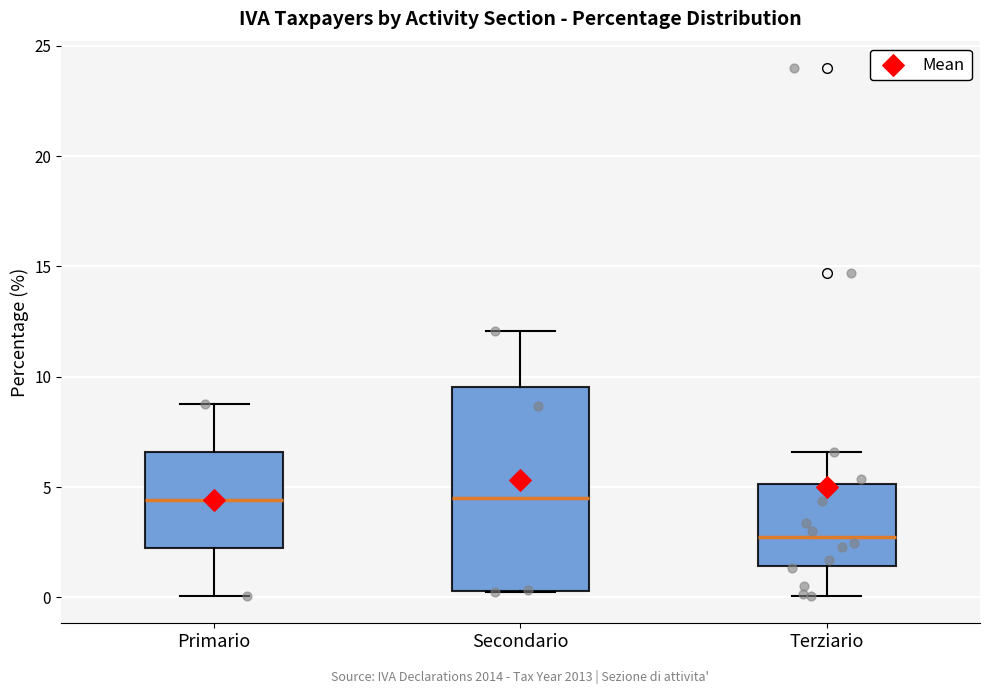

Reading left to right, transcribe this box plot: for each box, give where its median line is, the range the box spans, and where its two whiskers end, as read against the y-axis. The values are not printed on the chart, so give them approximately, as read against the axis.

Primario: median 4.5, box 2.0 to 6.5, whiskers 0.0 to 9.0
Secondario: median 4.5, box 0.5 to 9.5, whiskers 0.0 to 12.0
Terziario: median 2.5, box 1.5 to 5.0, whiskers 0.0 to 6.5